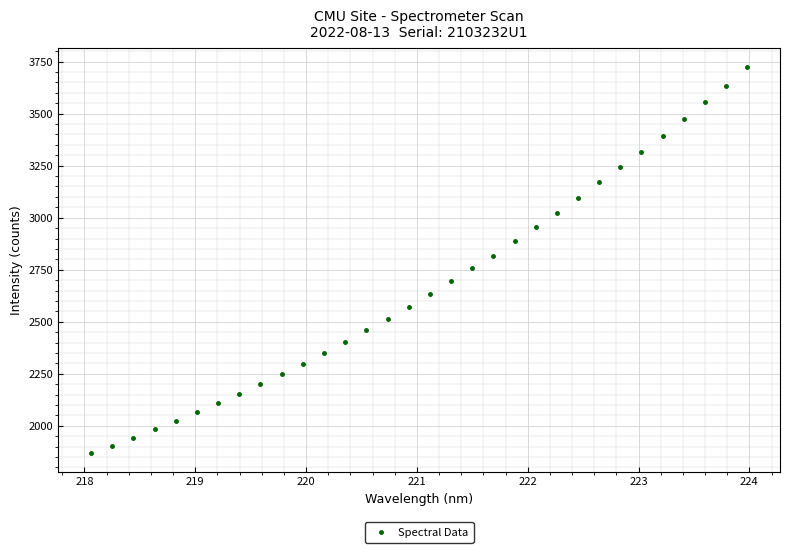

What is the range of Y values (max minus min)?

1852.3